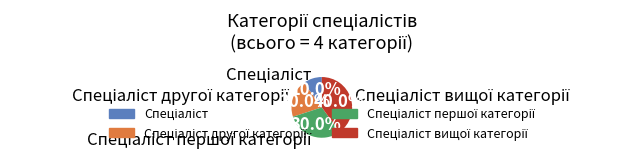

Does any single category account for the majority?

No